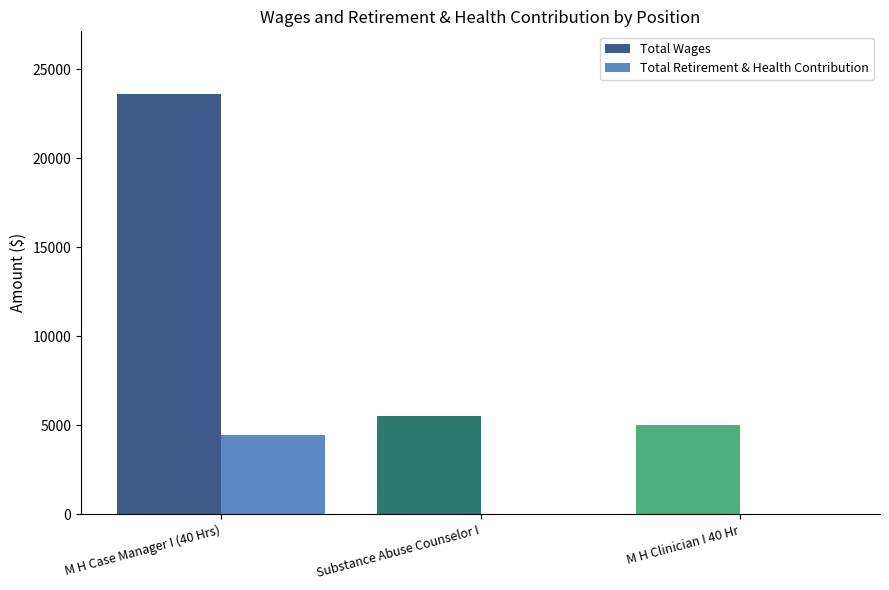

The value of Total Retirement & Health Contribution at M H Clinician I 40 Hr is 2771. True or false?

False